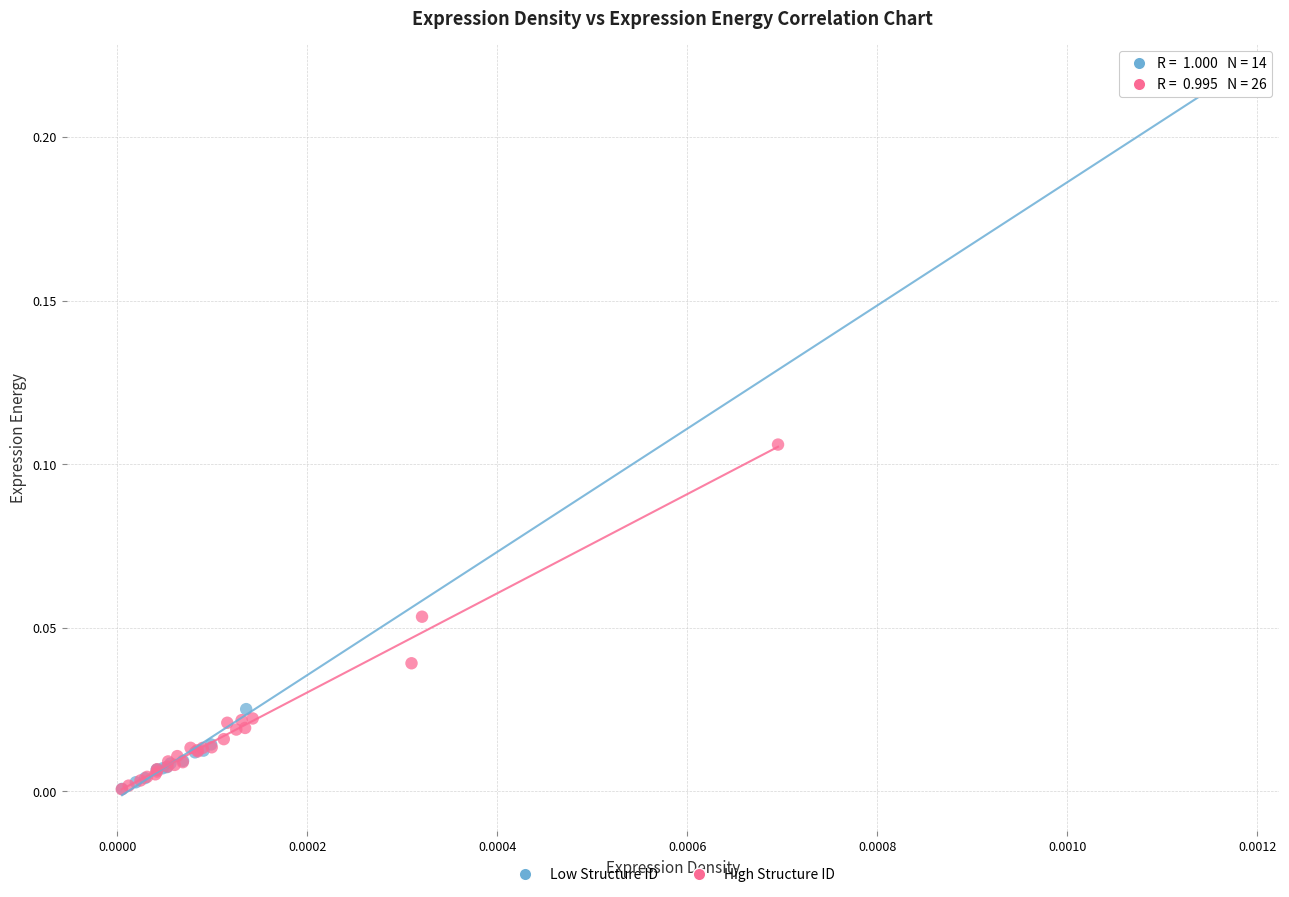

Which series has the largest Y range (max minus min)?

Low Structure ID